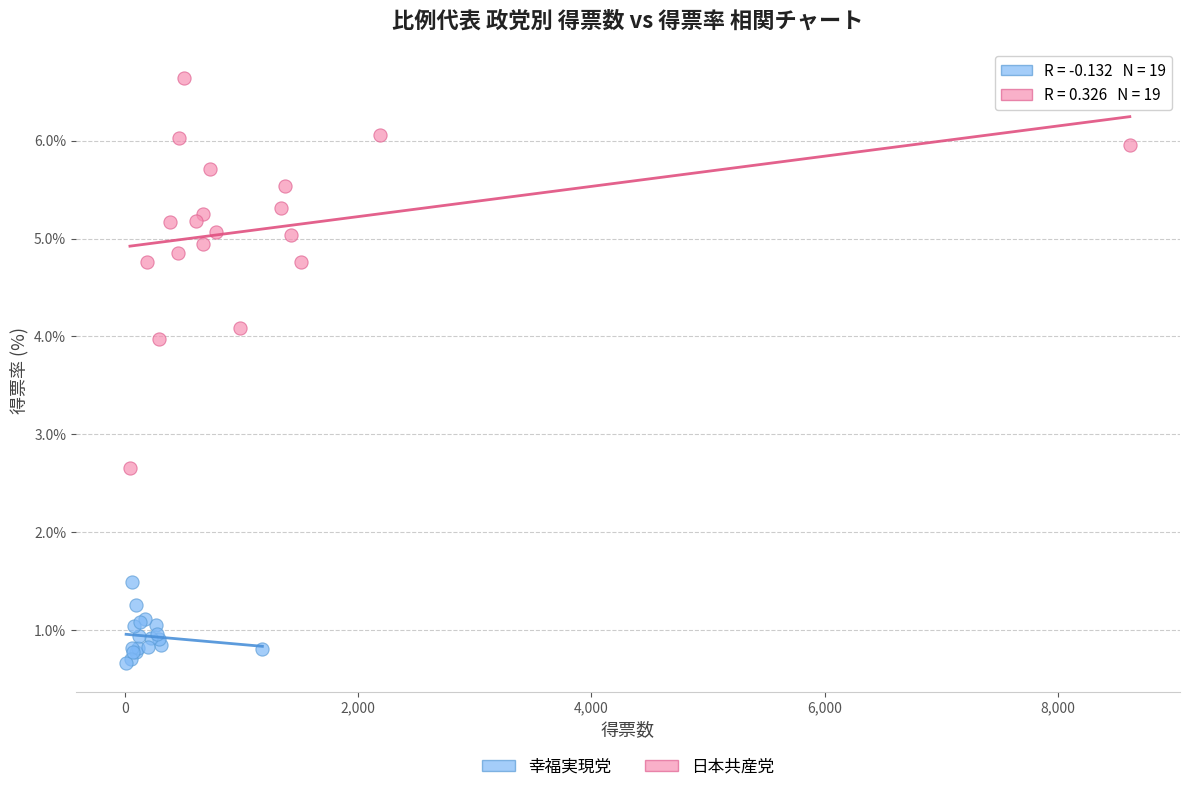

Which series contains the lowest Y value?

幸福実現党